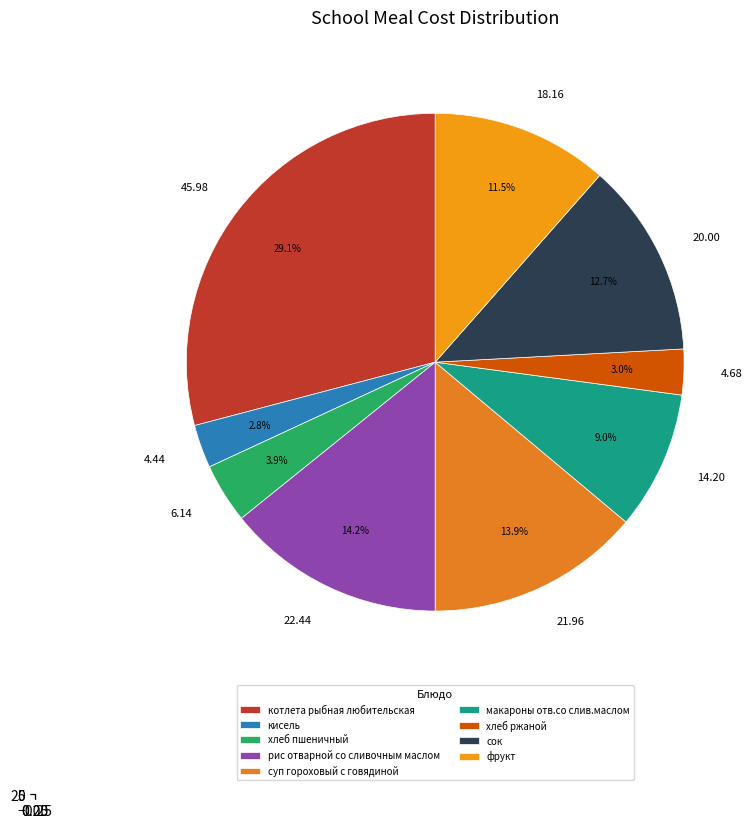

Is there any slice that represents more than half of the pie?

No